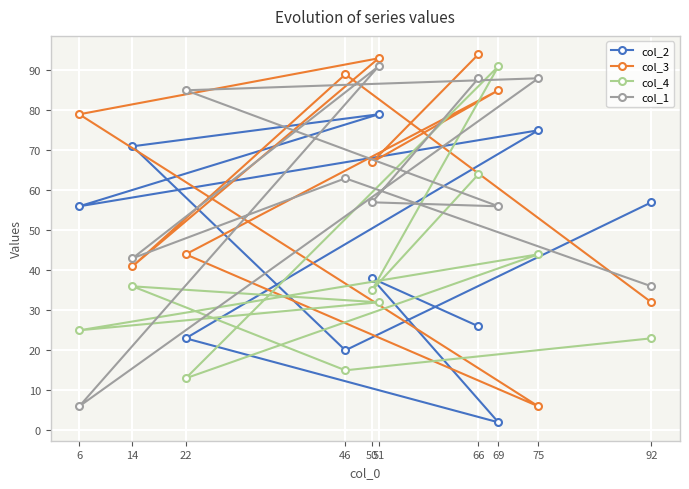

What is the maximum value for col_2?

79